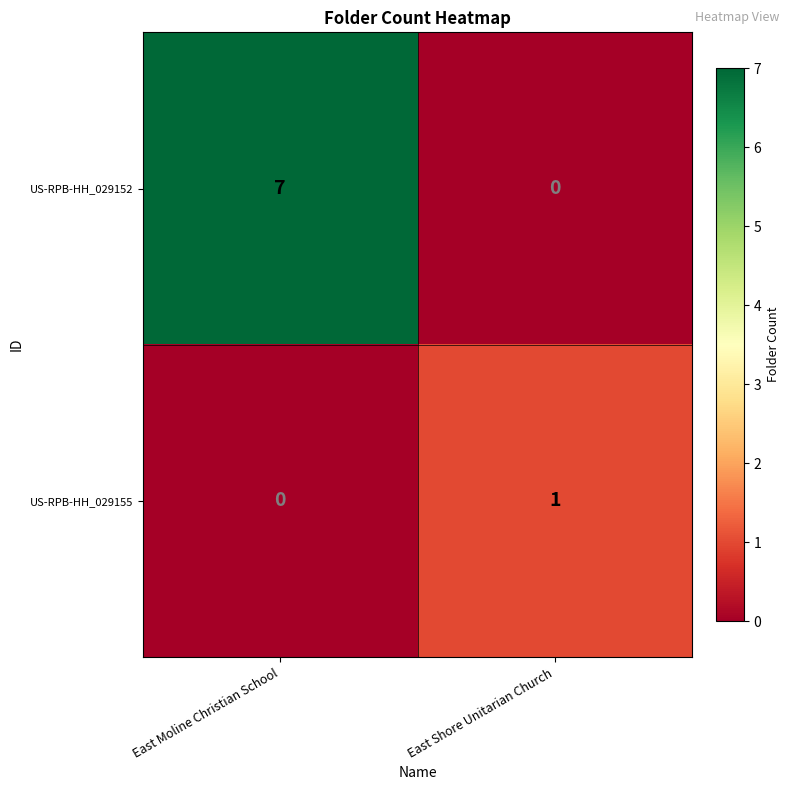

What is the total value across all series at East Moline Christian School?

7